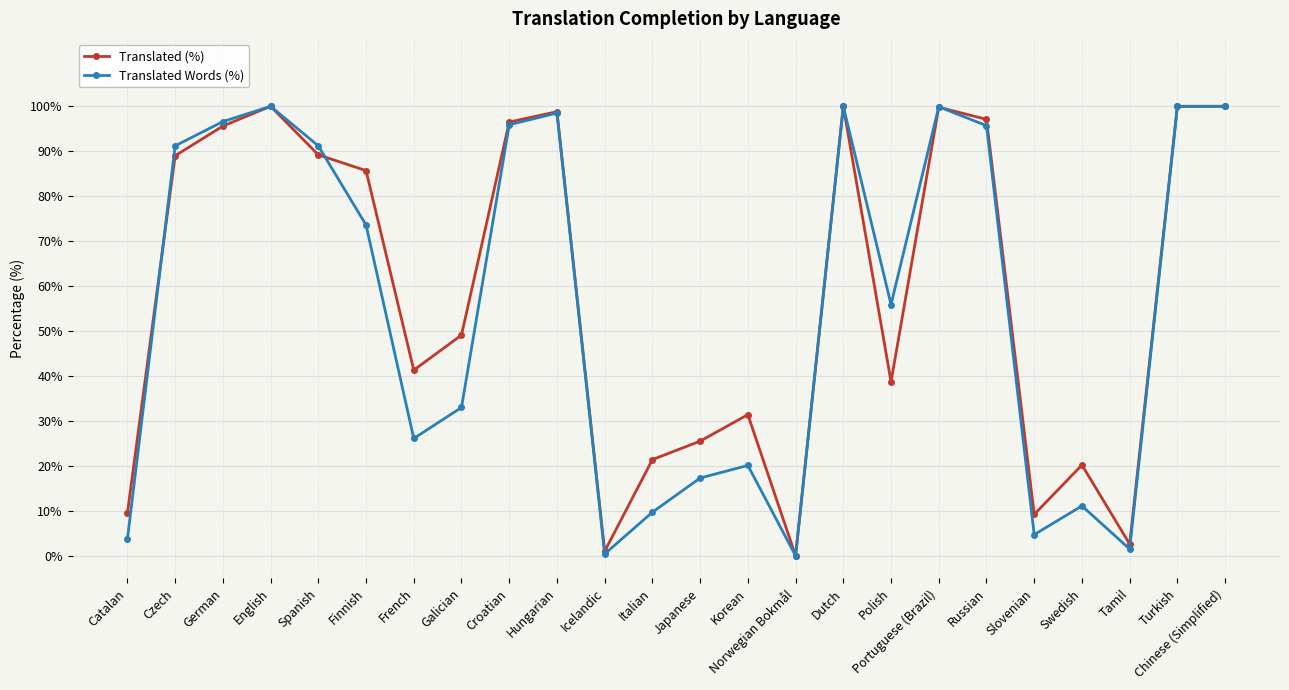

True or false: Translated (%) and Translated Words (%) intersect in this chart.

True